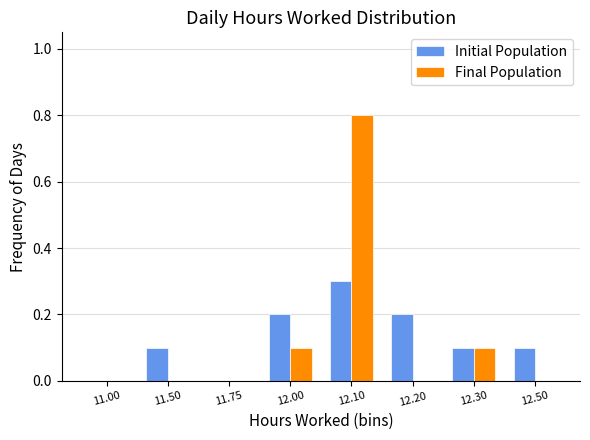

Count the number of categories in the chart.

8